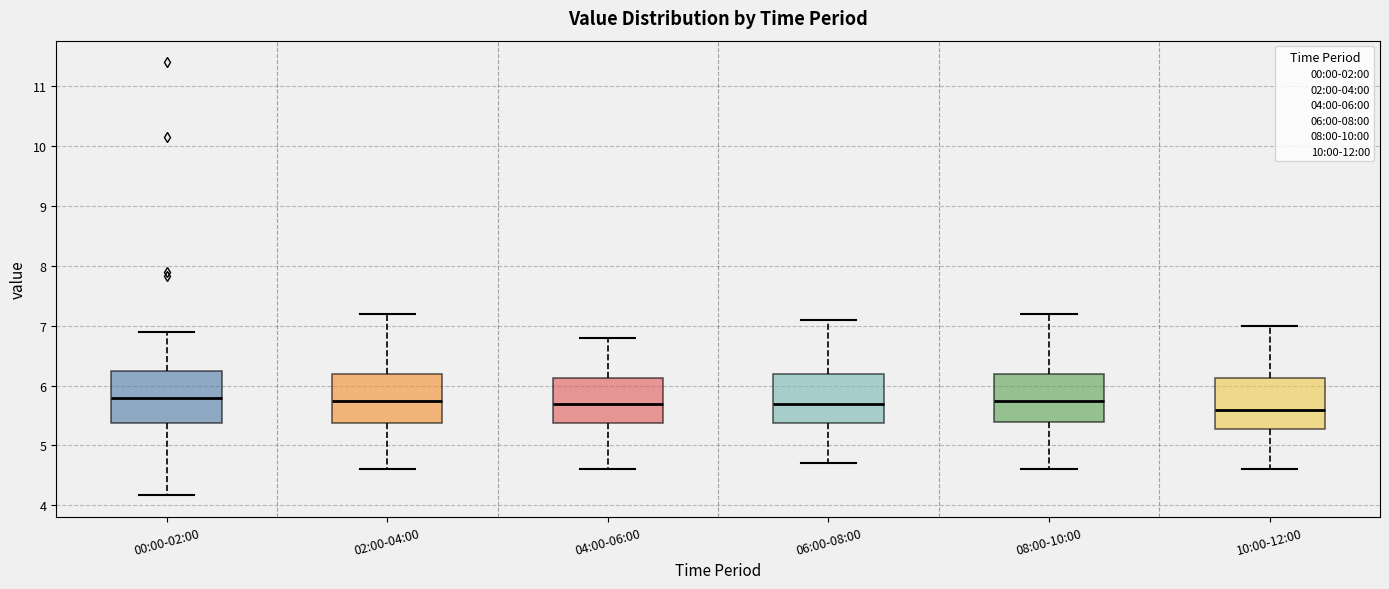

Which box has the lowest median line?

10:00-12:00